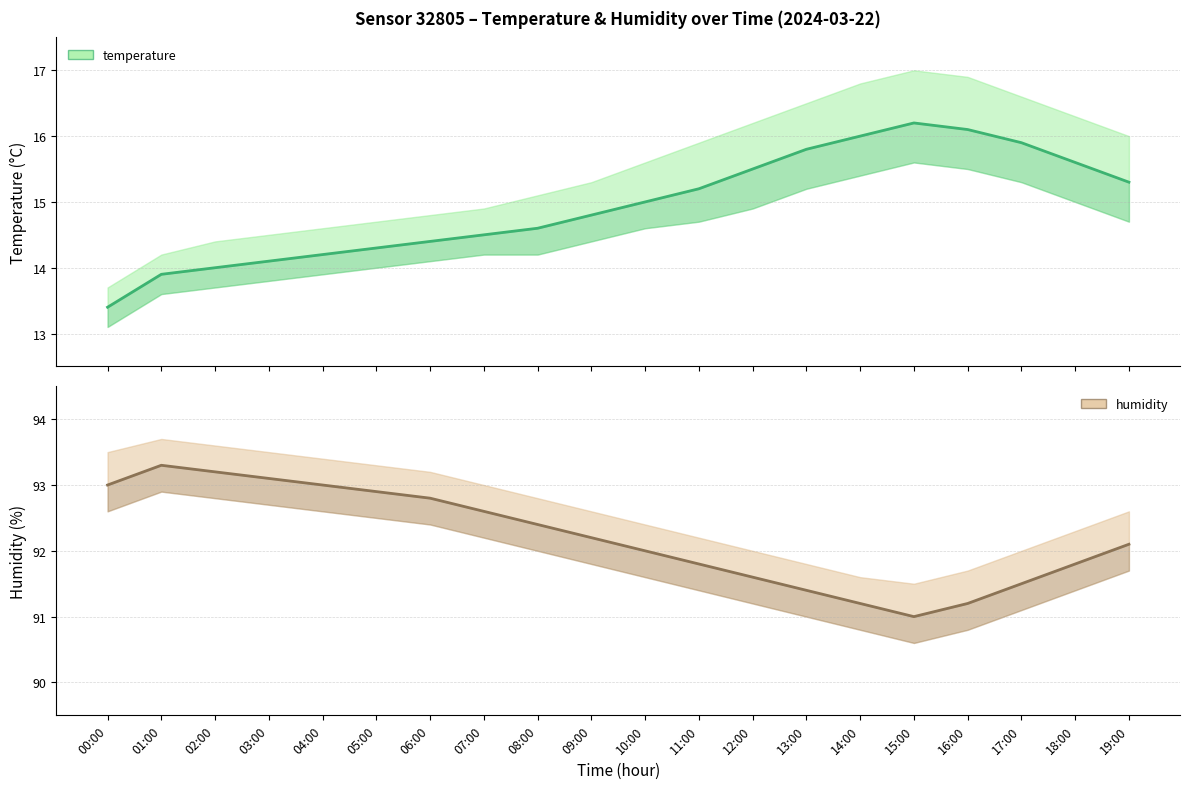

How many interior local peaks does the humidity series have?

1